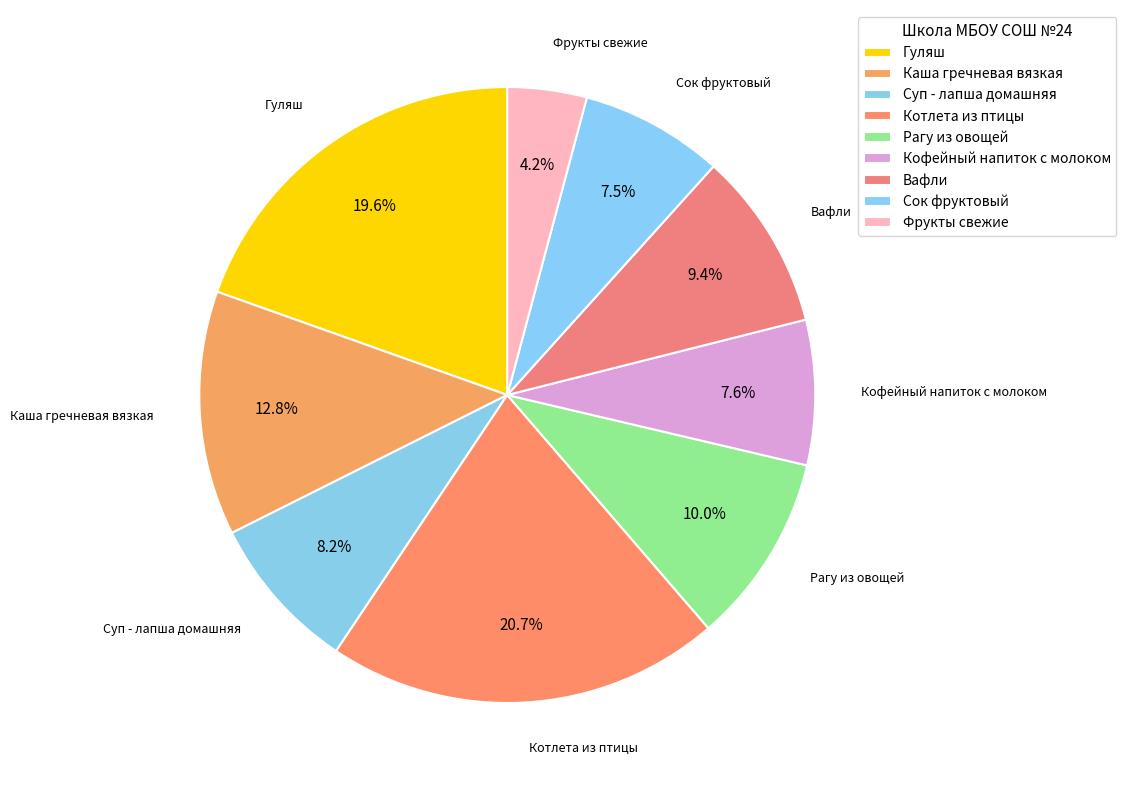

To the nearest percent, what percentage of the pie is Каша гречневая вязкая?

13%